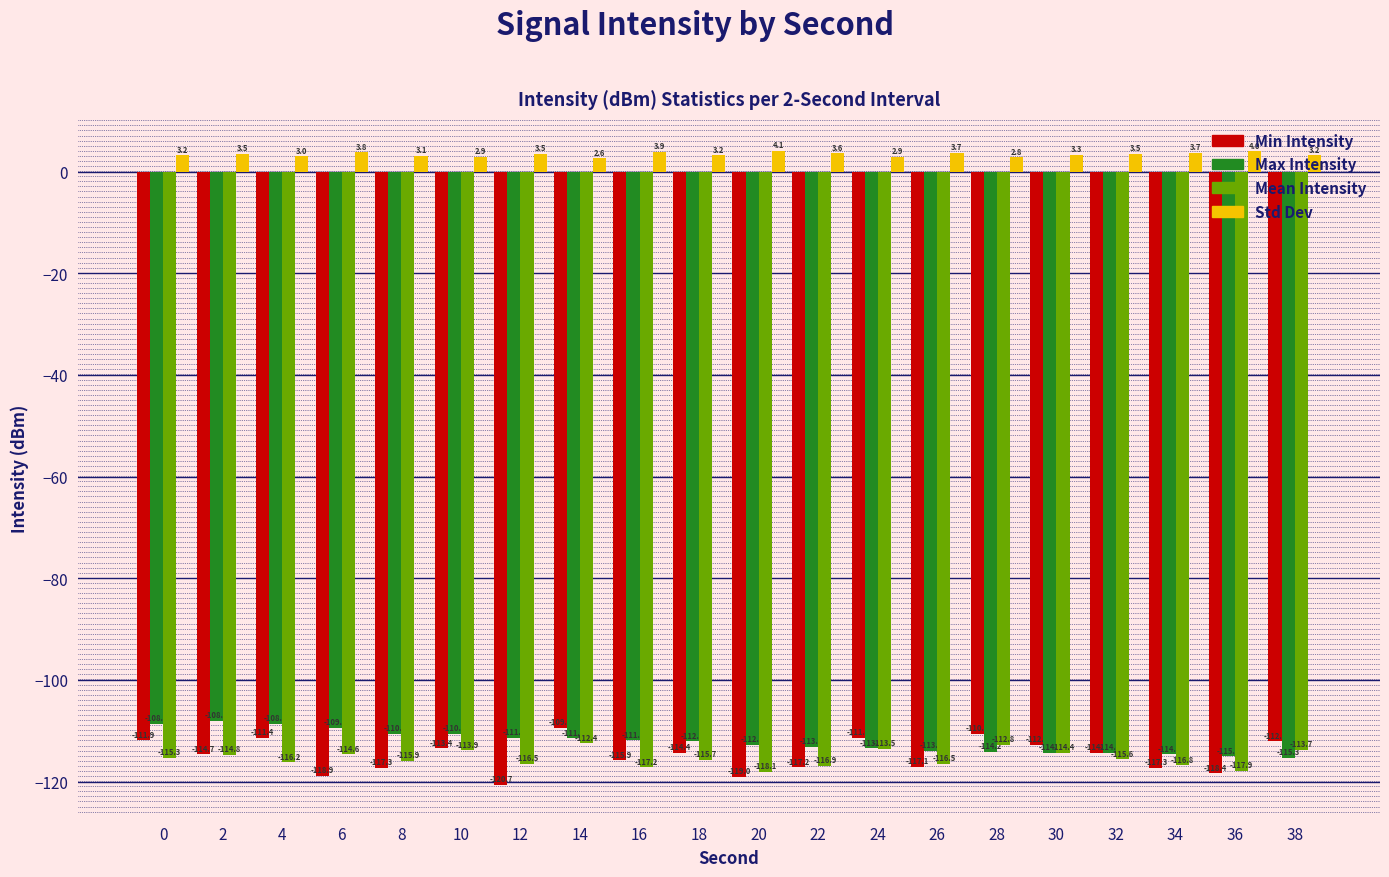

Is the value of Max Intensity at 32 greater than the value of Min Intensity at 20?

Yes